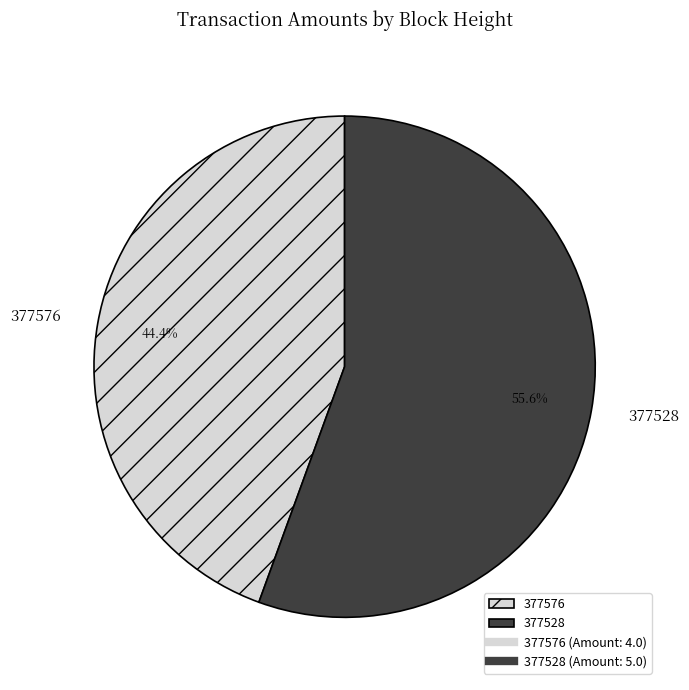

Which slice is the smallest?

377576